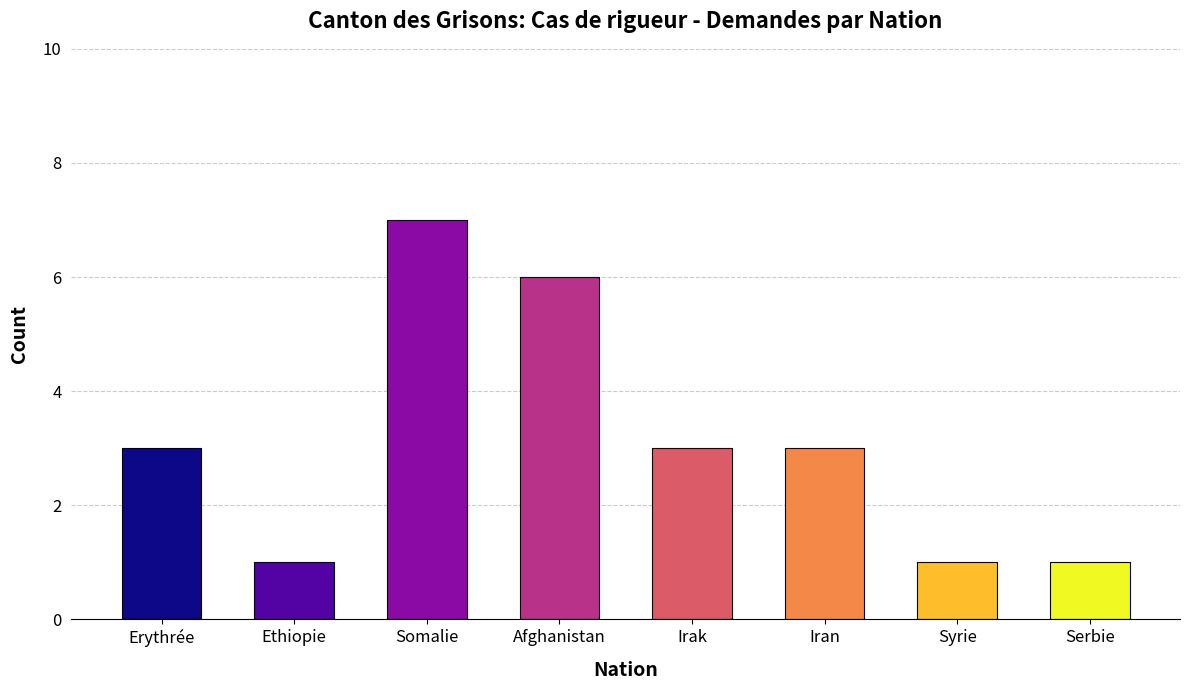

What is the greatest value displayed?

7